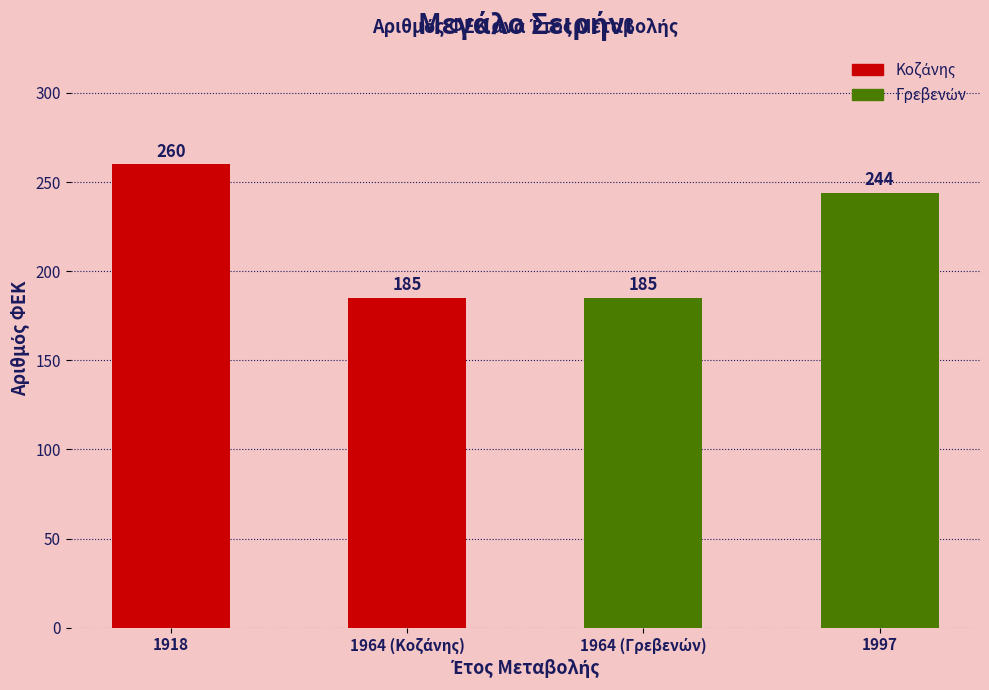

Where is the data nearest to the value 222?

1997